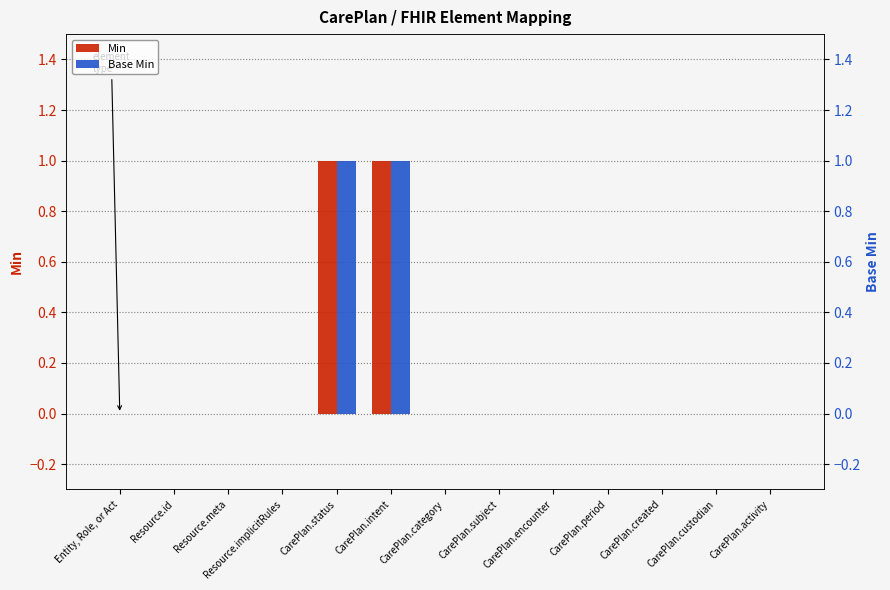

How many bars are there in total?

26